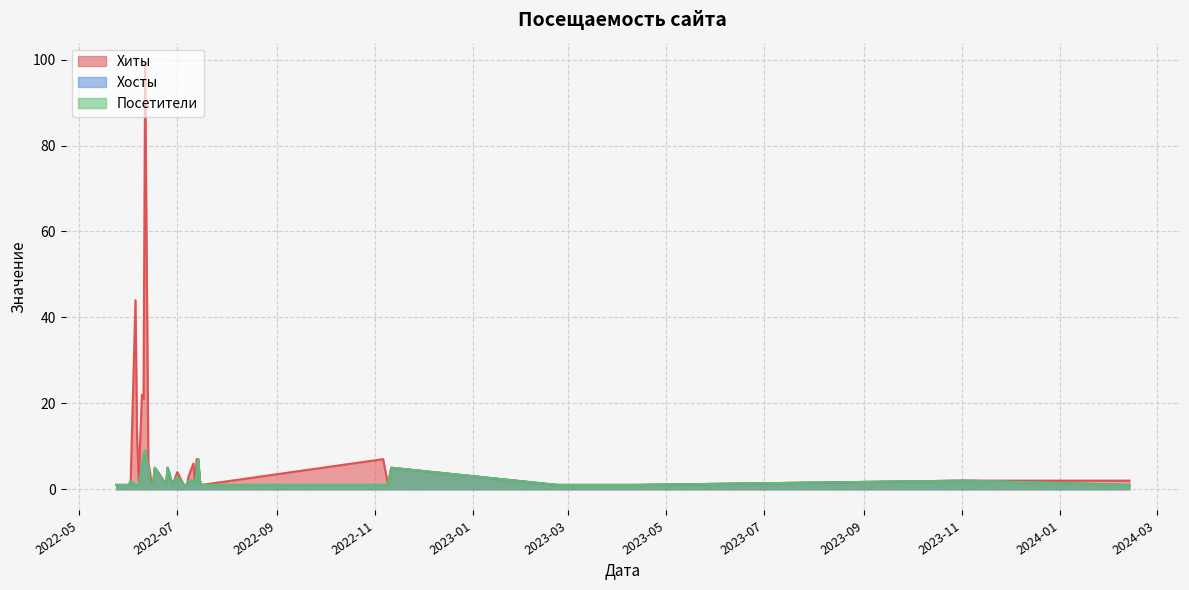

Between 2022-06-28 and 2022-07-07, which series saw the biggest shift?

Хиты